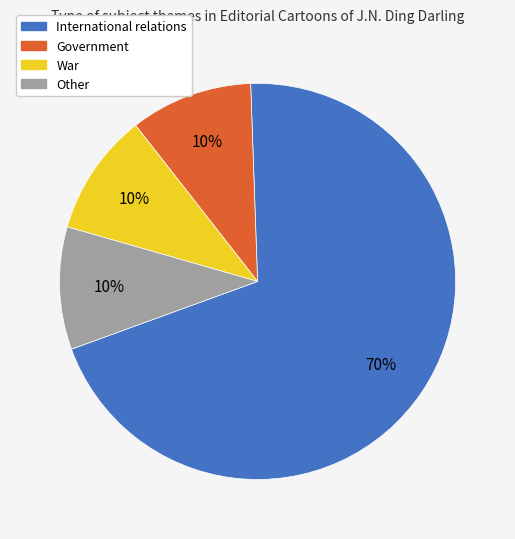

Which slice represents more than half of the pie?

International relations